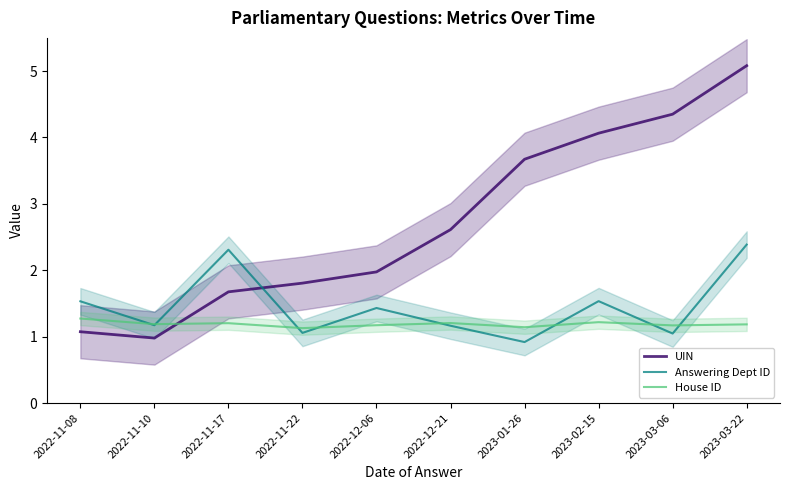

After their last crossing, which series has the higher values: UIN or Answering Dept ID?

UIN